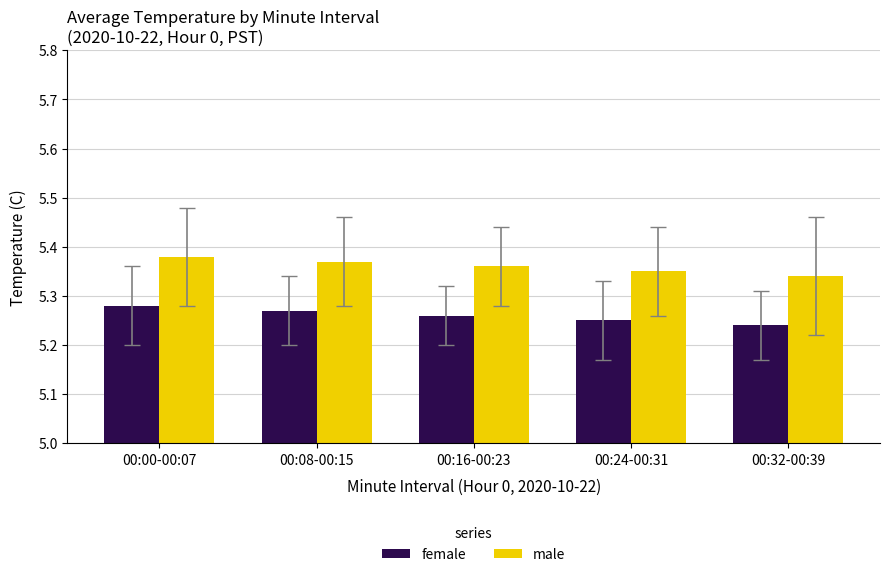

At which label does male reach its peak?

00:00-00:07